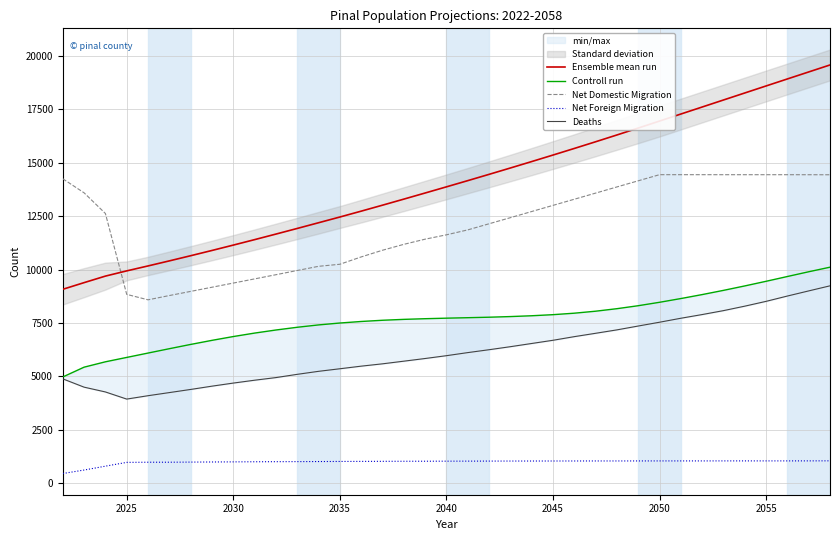

True or false: Net Domestic Migration and Ensemble mean run intersect in this chart.

True